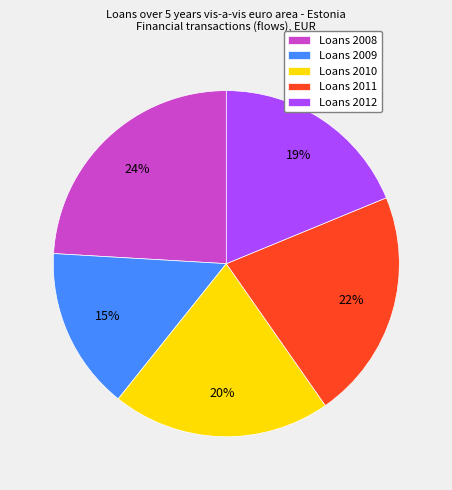

Count the number of slices in the pie.

5